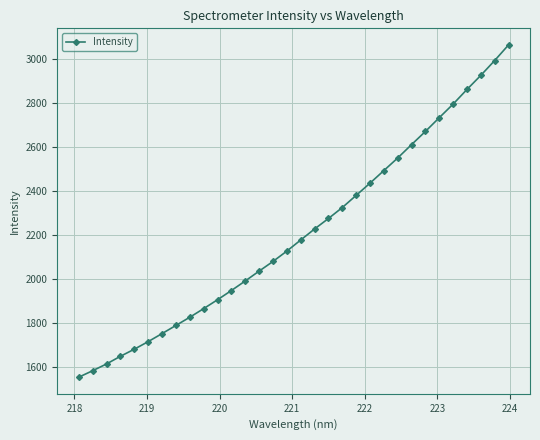

True or false: the data has more than 2 interior local peaks.

False